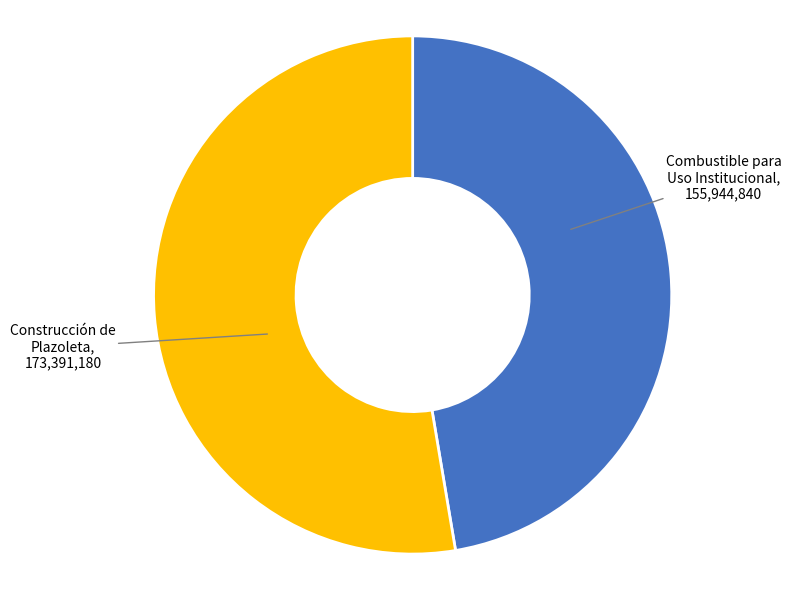

Is there a majority slice in this chart?

Yes